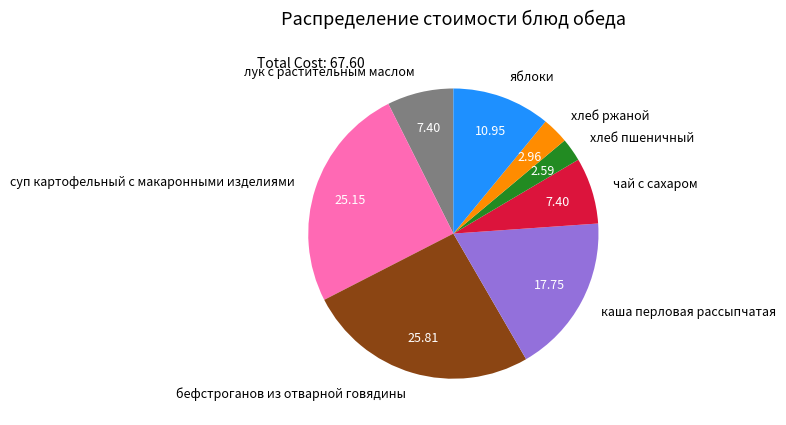

Which has a higher value, лук с растительным маслом or хлеб ржаной?

лук с растительным маслом